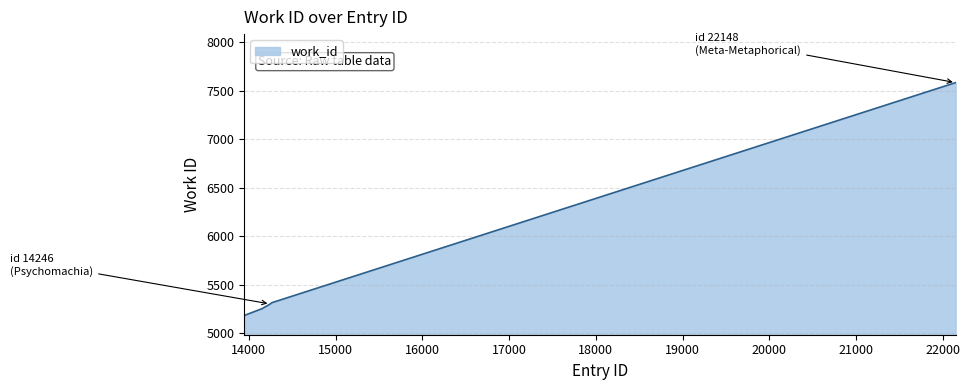

What is the difference between the maximum and minimum values?

2399